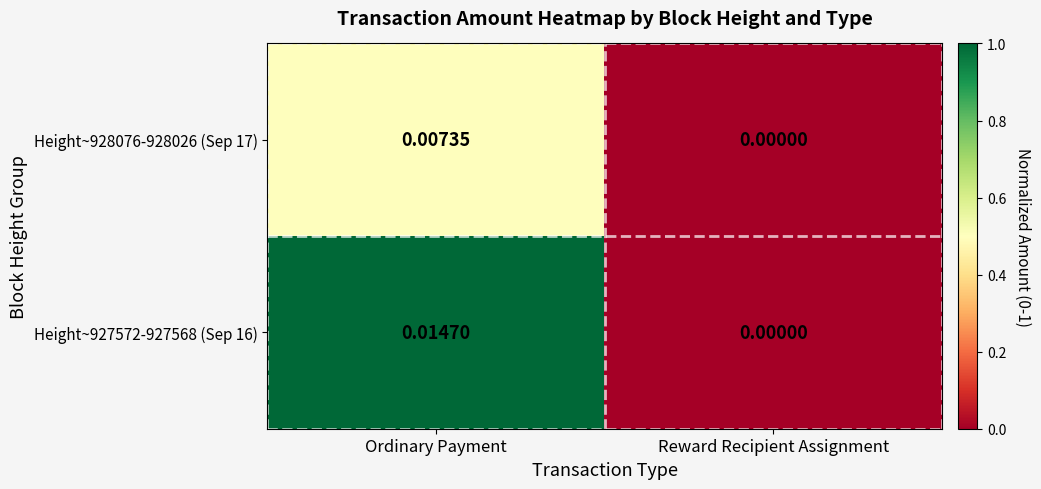

How many distinct data groups are displayed?

2